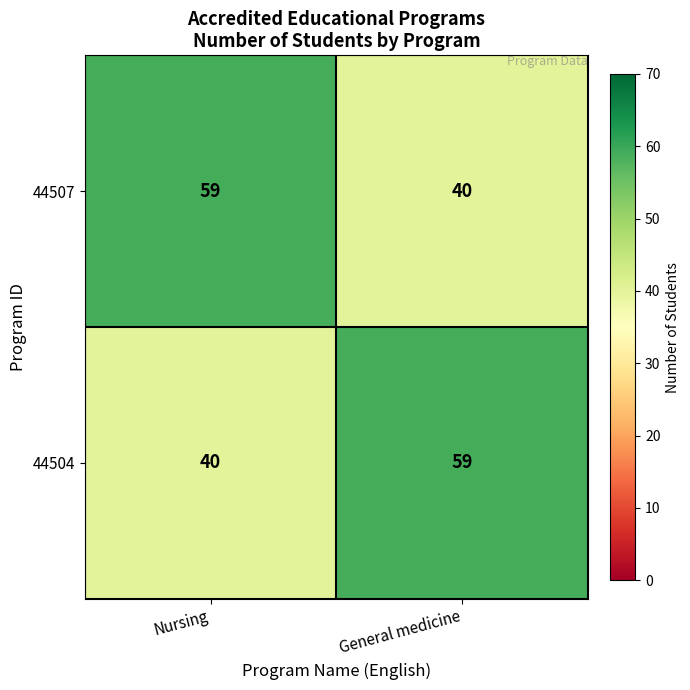

What is the lowest value of the 44504 series?

40